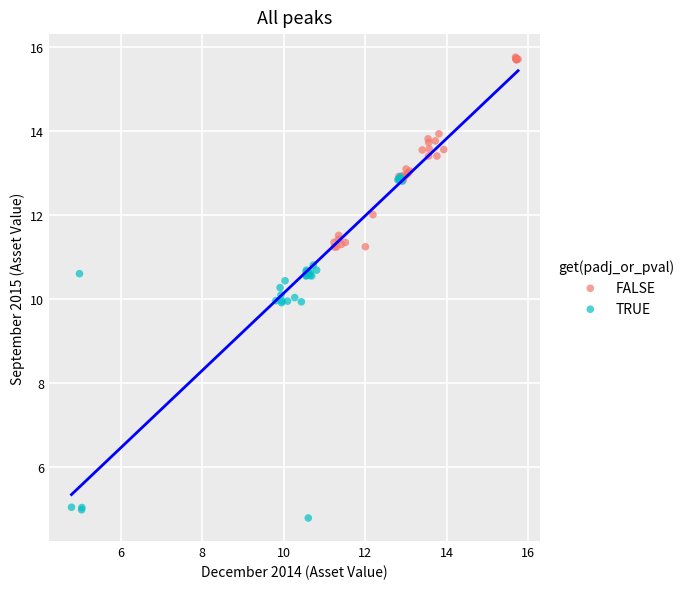

Which series has the largest Y range (max minus min)?

TRUE